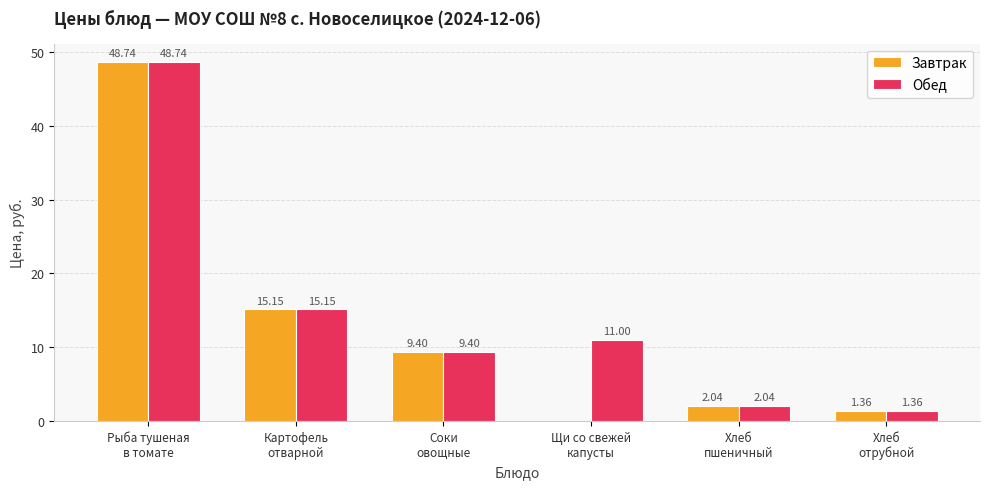

What is the total value across all series at Хлеб
отрубной?

2.7